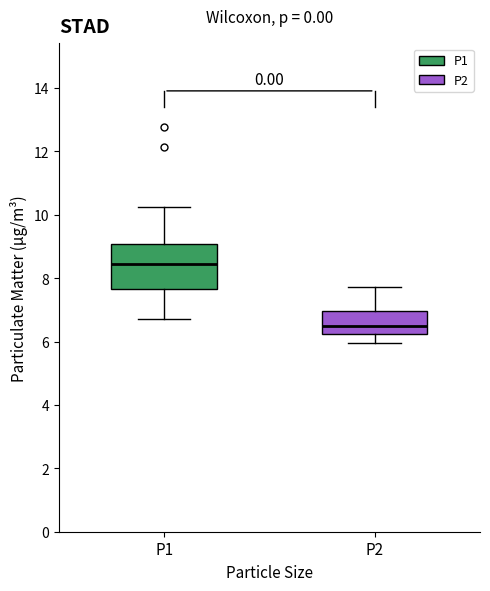

Reading left to right, transcribe this box plot: for each box, give where its median line is, the range the box spans, and where its two whiskers end, as read against the y-axis. The values are not printed on the chart, so give them approximately, as read against the axis.

P1: median 8.4, box 7.6 to 9.0, whiskers 6.8 to 10.2
P2: median 6.6, box 6.2 to 7.0, whiskers 6.0 to 7.8